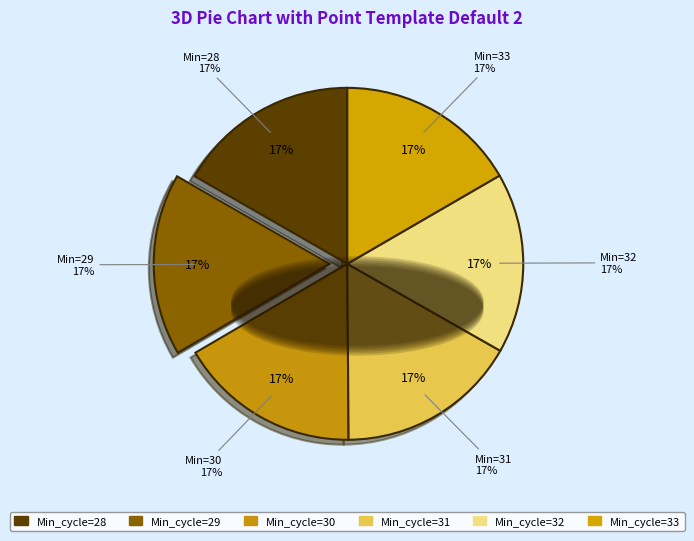

Is it true that 28 is 17% of the pie?

True